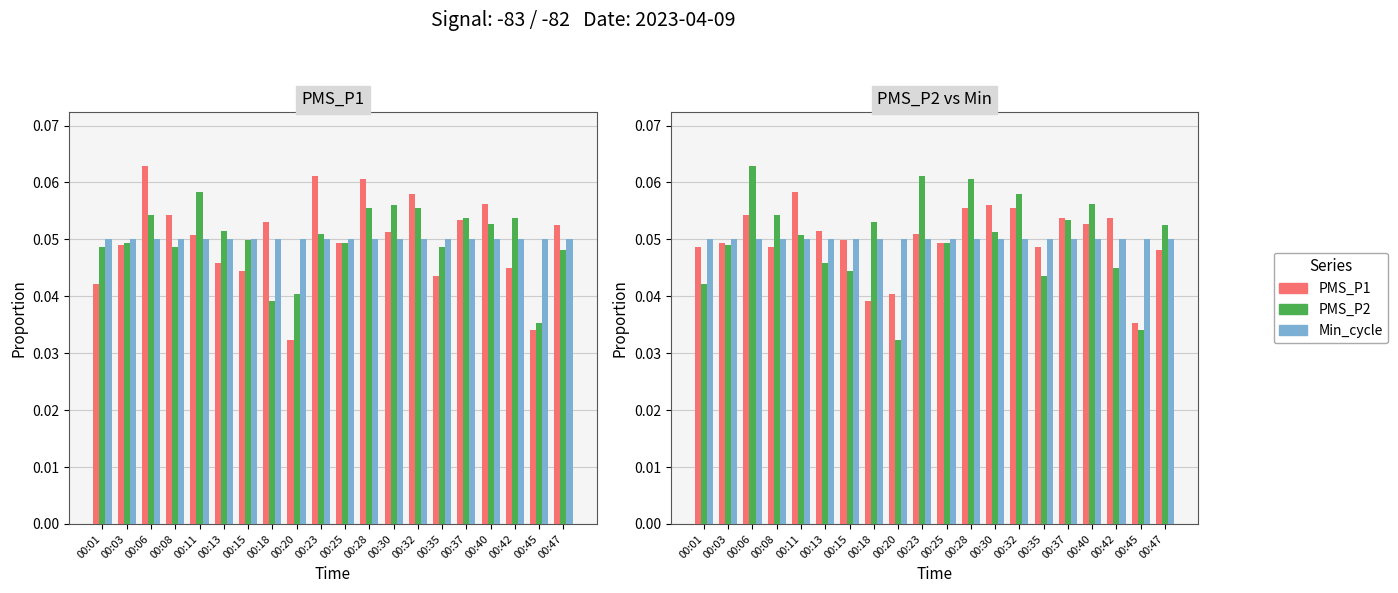

Between 00:23 and 00:18, which is larger?

00:23